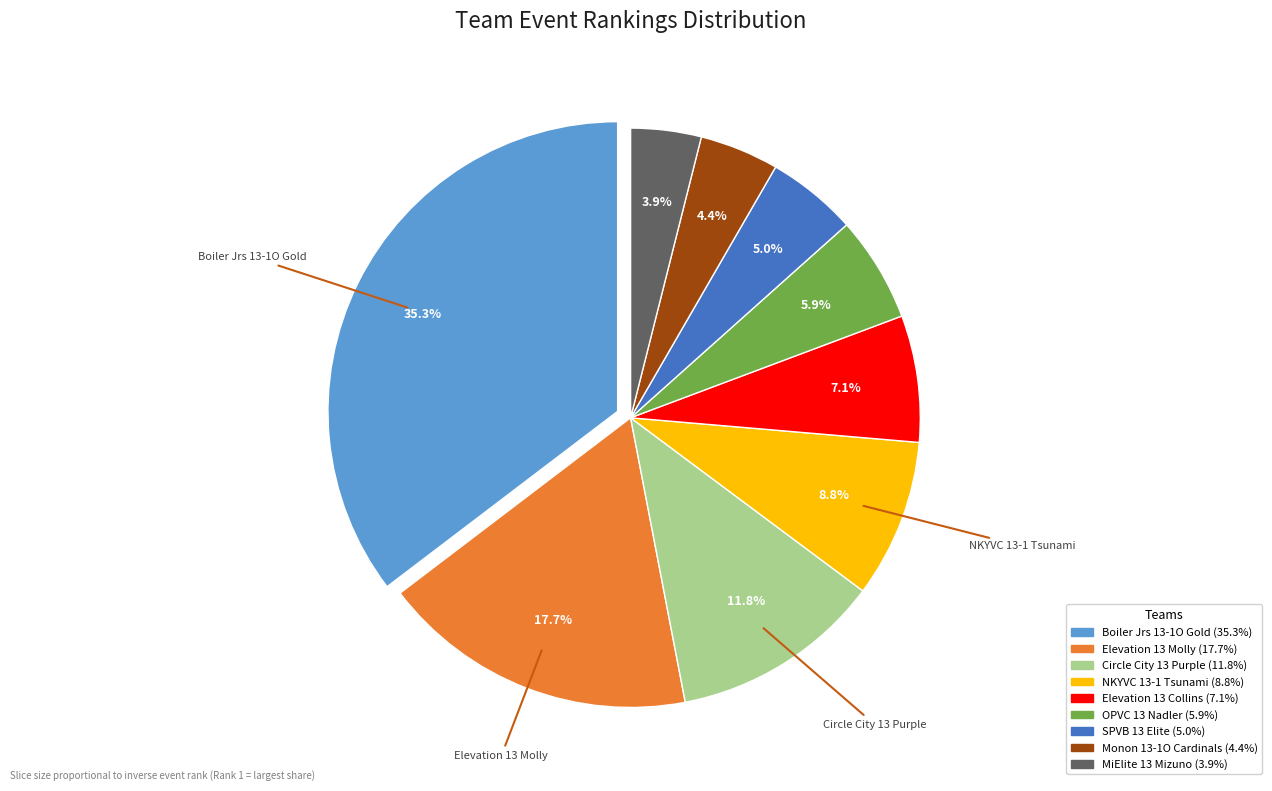

To the nearest percent, what is the difference between the largest and smallest slice percentages?

31%